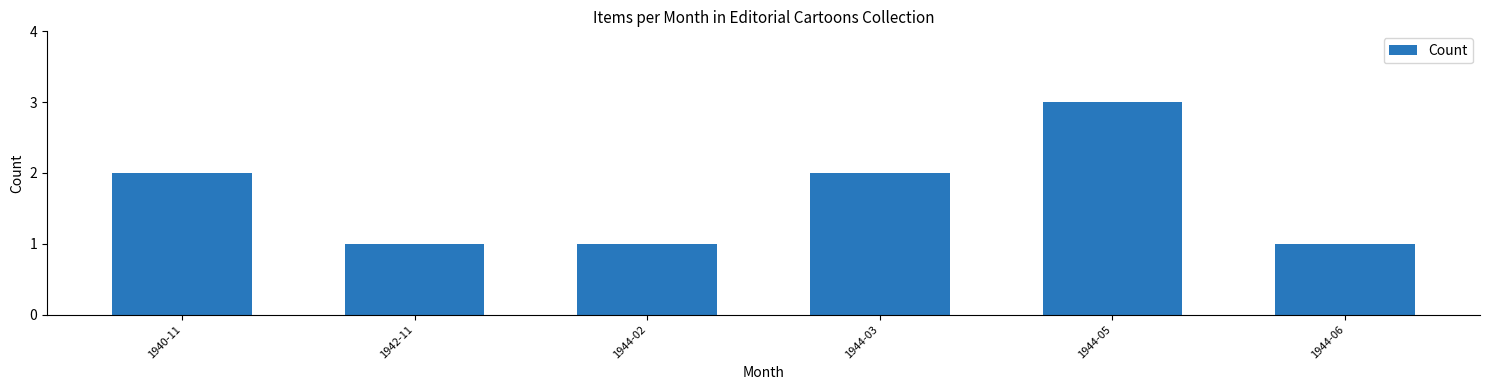

Which label corresponds to the largest value in the chart?

1944-05